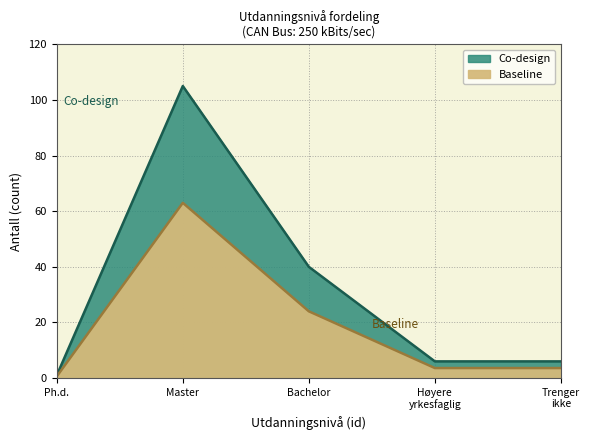

What is the label of the 1st point from the right?

Trenger ikke